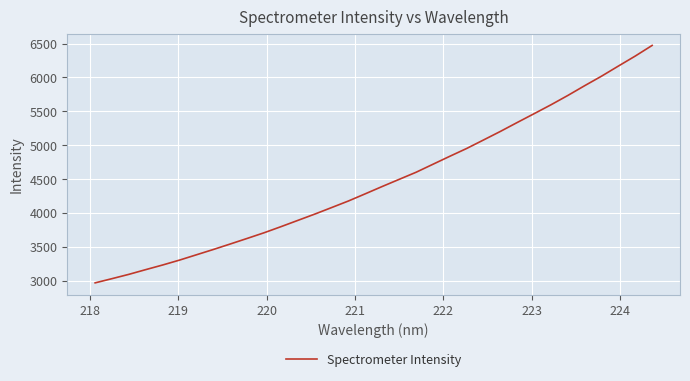

What is the average value?

4469.3